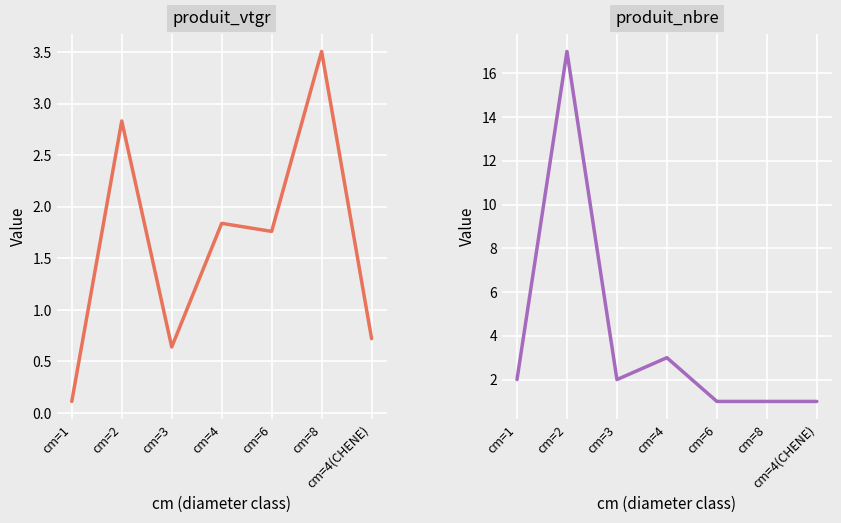

True or false: produit_vtgr has a value of 5.3 at cm=8.

False